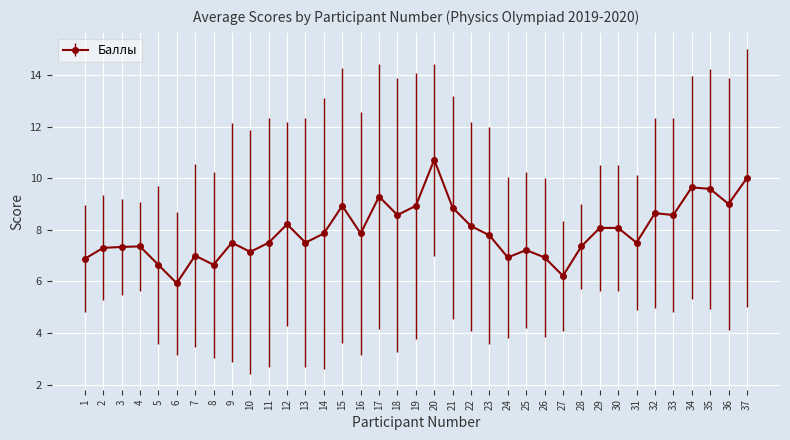

What is the difference between the values at 8 and 33?

1.9